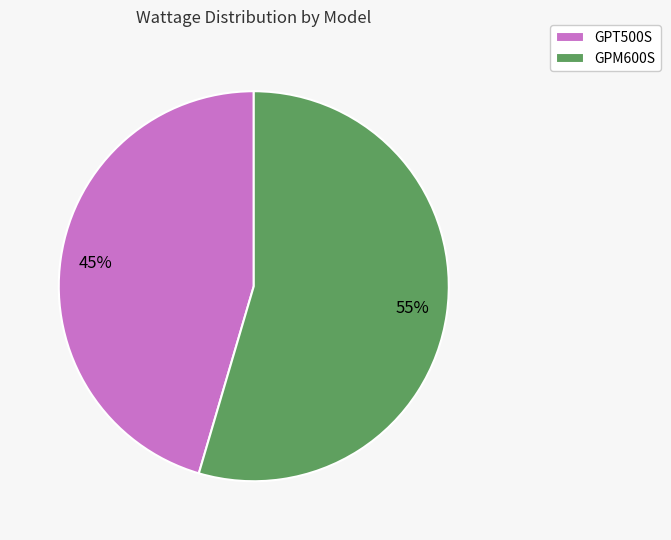

Which has a higher value, GPM600S or GPT500S?

GPM600S